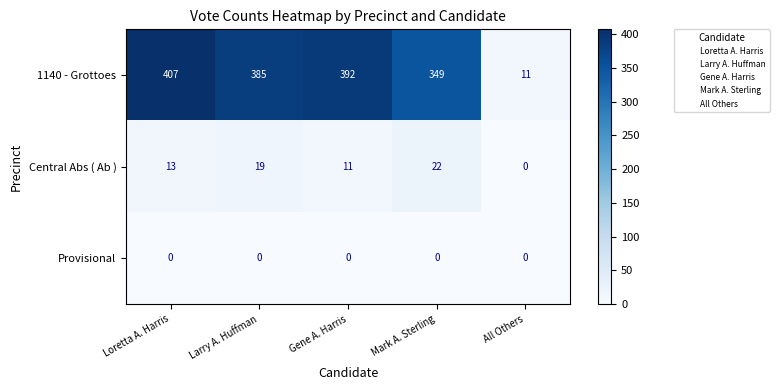

What is the maximum value shown in the chart?

407